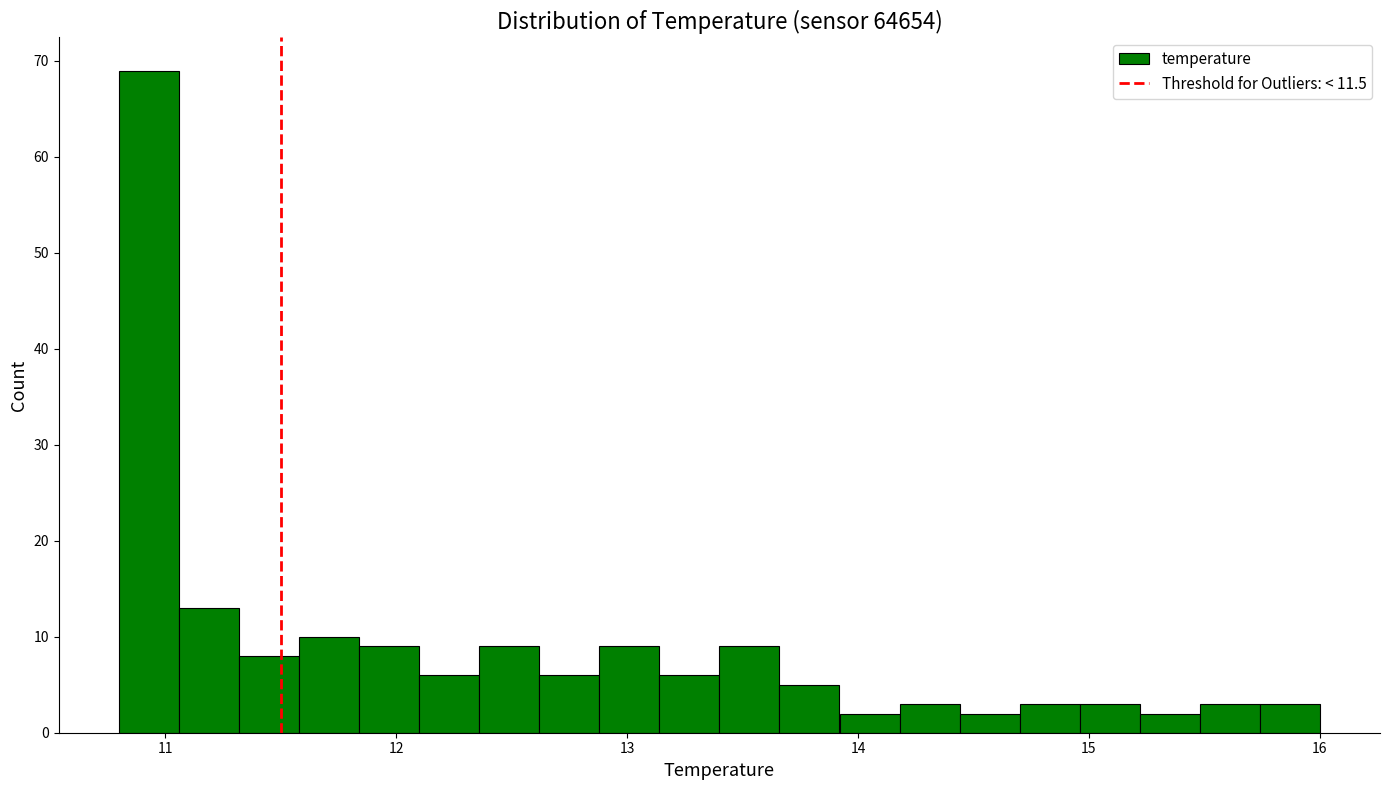

Around what value on the x-axis is the tallest bar? Give the approximate position of its centre, as read against the axis.

10.9